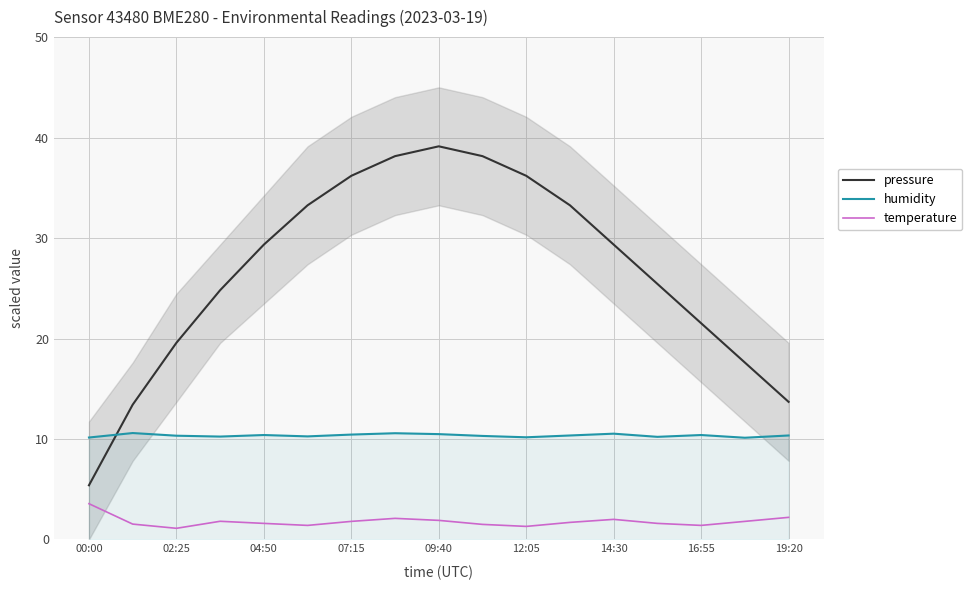

True or false: humidity has a value of 10.1 at 00:00.

True